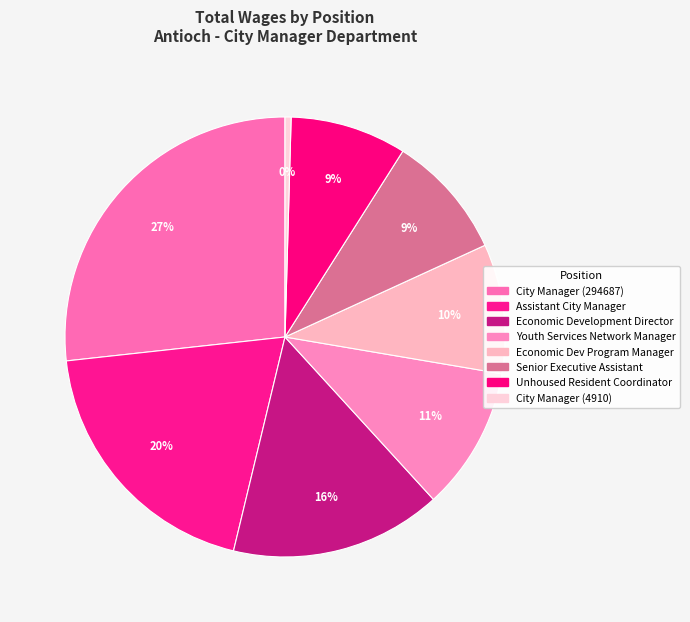

Combined, what portion of the pie is Economic Dev Program Manager and Assistant City Manager?

29.0%